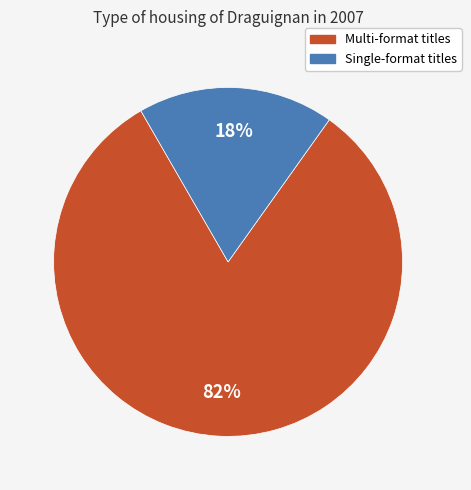

To the nearest percent, what is the difference between the largest and smallest slice percentages?

64%